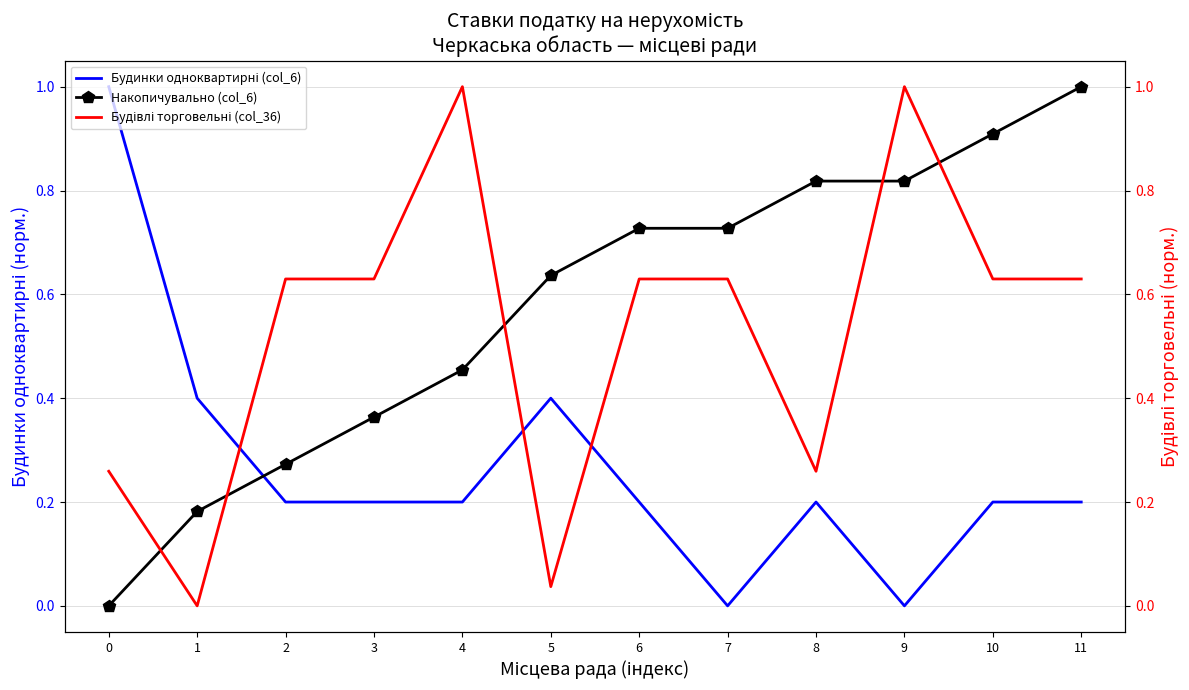

What is the value of the Накопичувально (col_6) point at the 6th from the left?

0.6